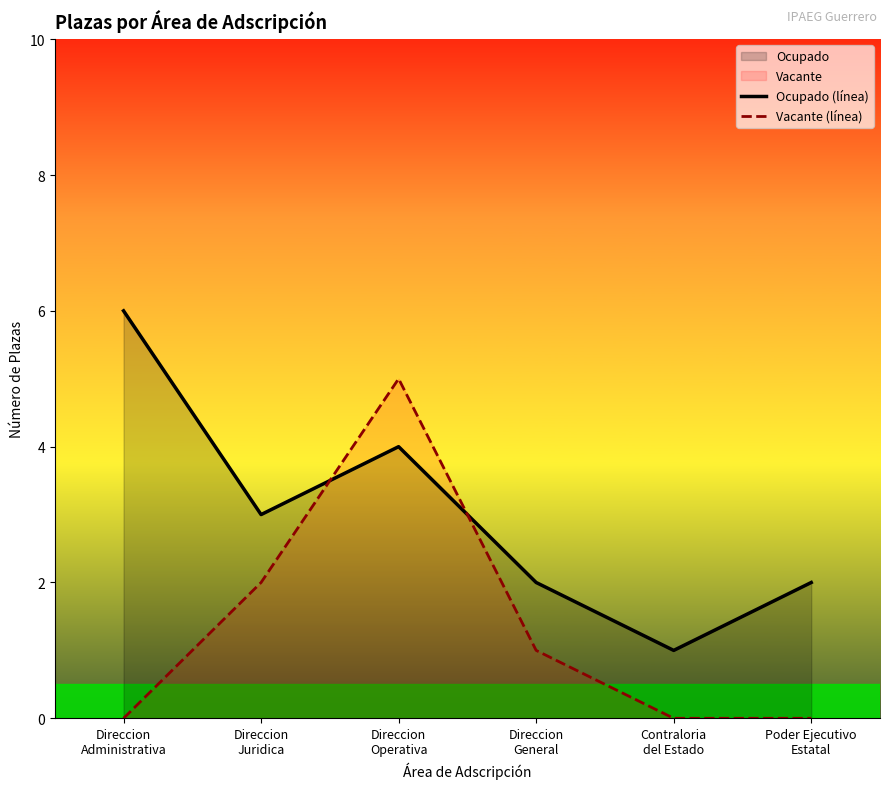

Where do Ocupado (línea) and Vacante (línea) first cross each other?

Direccion
Juridica and Direccion
Operativa